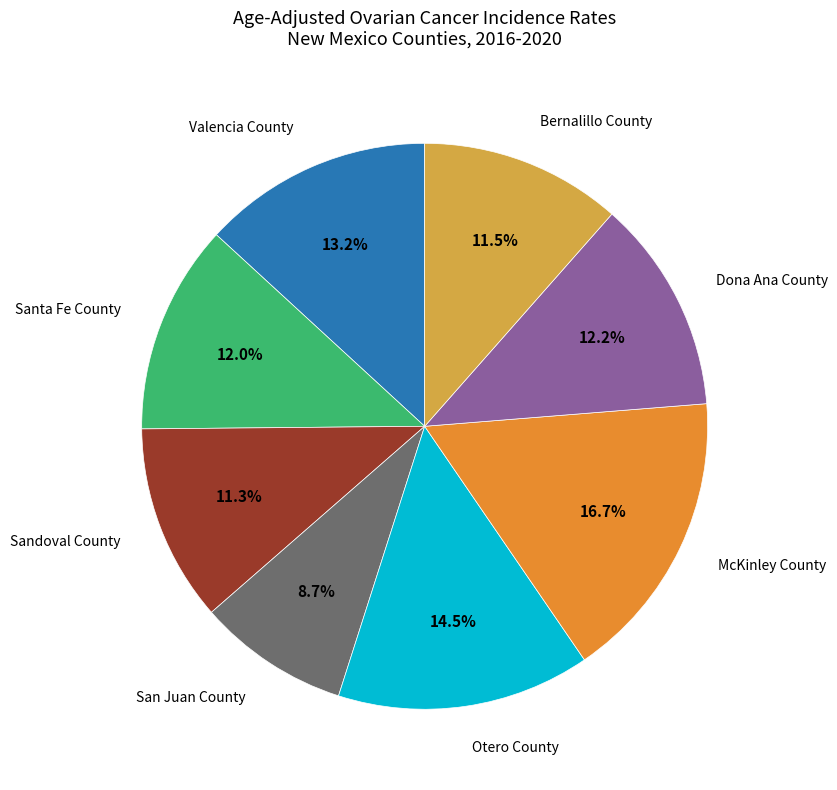

Does any single category account for the majority?

No